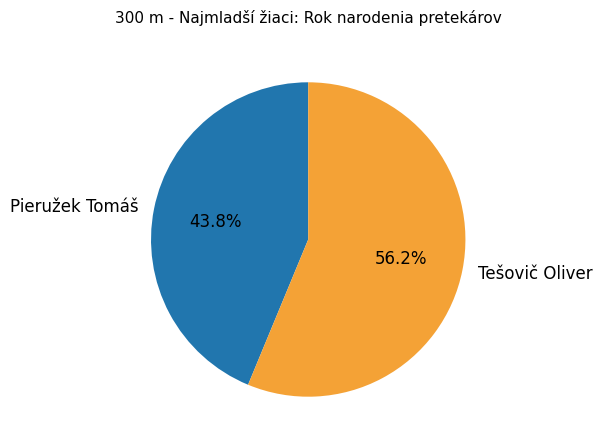

How many slices are in this pie chart?

2